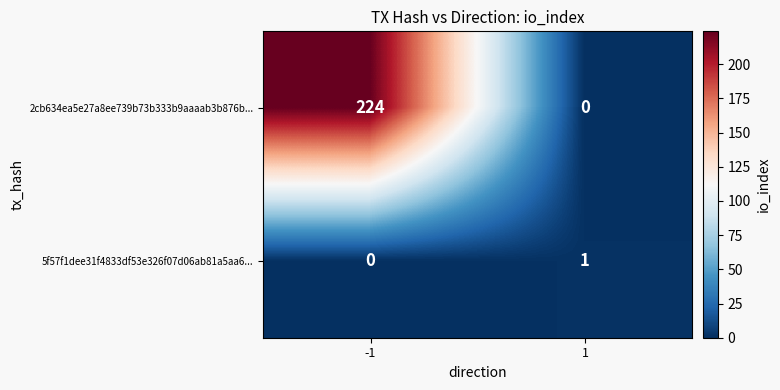

Which series has the largest total across all categories?

2cb634ea5e27a8ee739b73b333b9aaaab3b876b...